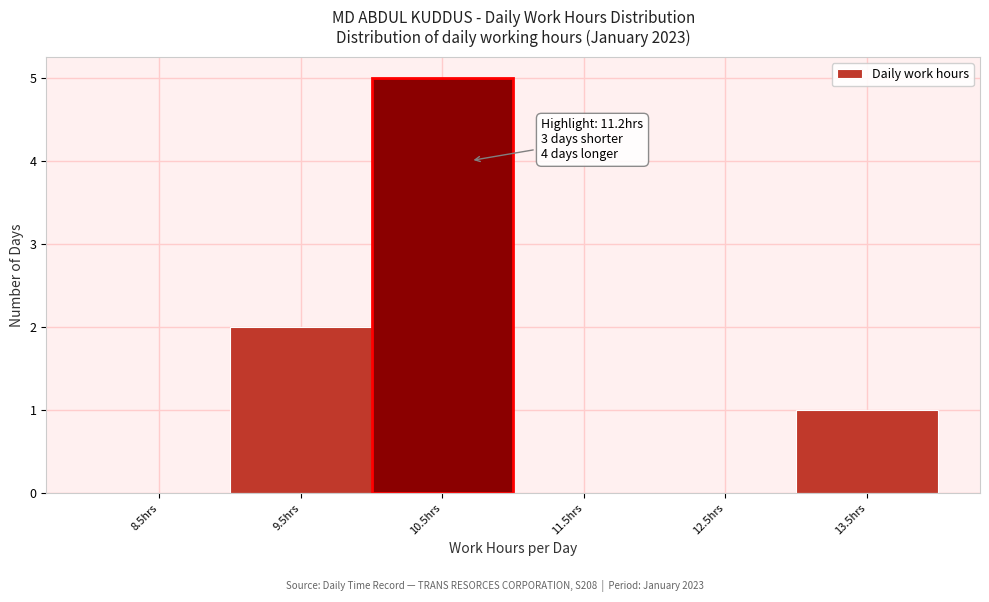

Reading right to left, what are all the values shown in this chart?

13.5hrs=1	12.5hrs=0	11.5hrs=0	10.5hrs=5	9.5hrs=2	8.5hrs=0